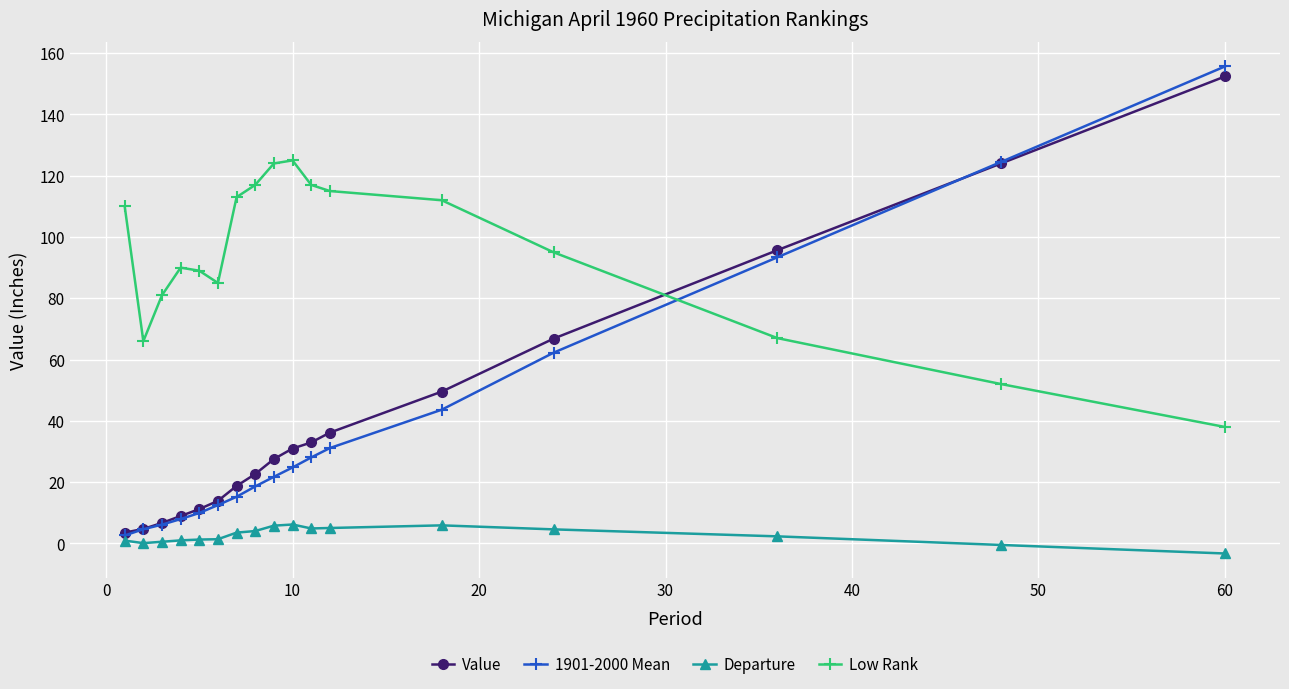

What is the maximum value for Value?

152.4